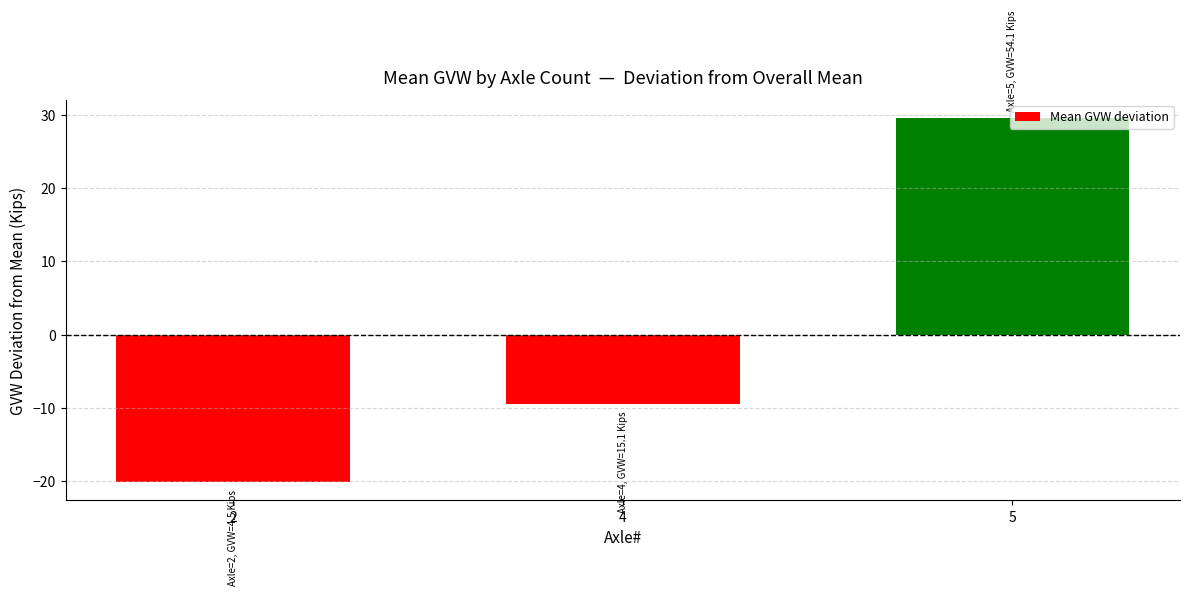

What is the difference between the maximum and minimum values?

49.6